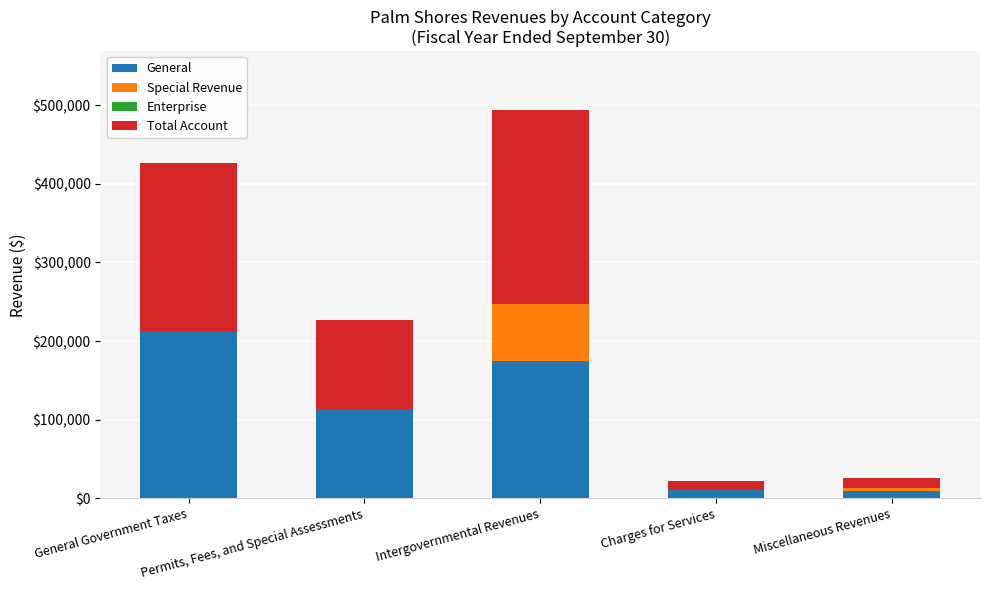

What is the label of the 2nd bar from the left?

Permits, Fees, and Special Assessments